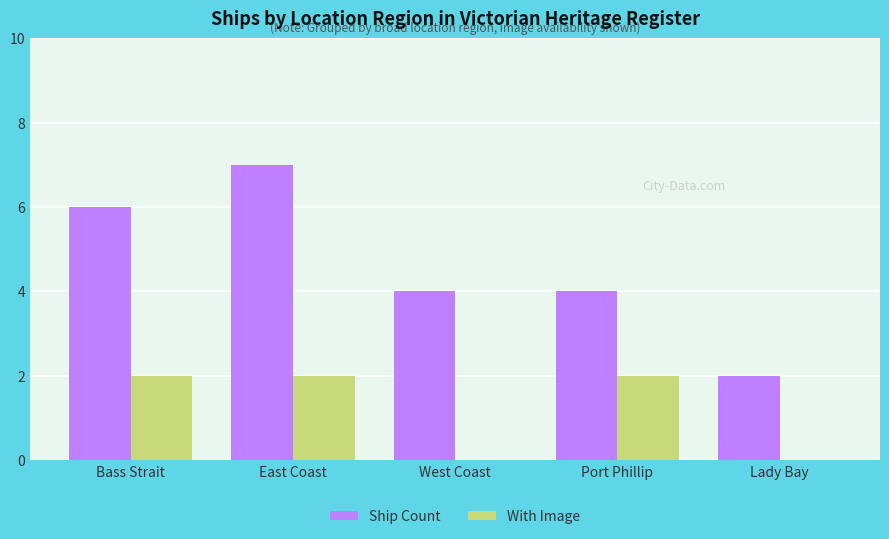

The value of With Image at Port Phillip is 2. True or false?

True